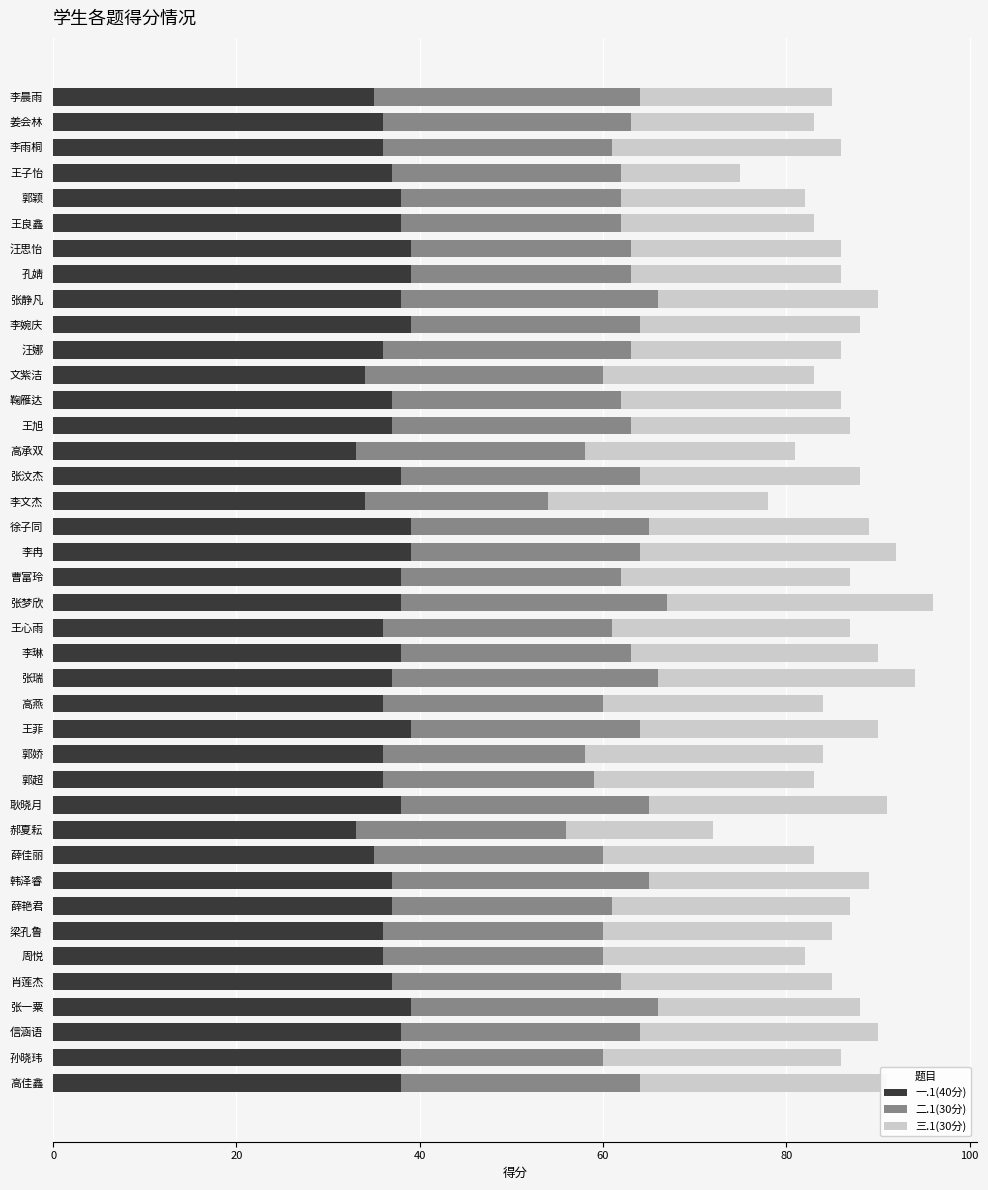

True or false: 一.1(40分) has a value of 36 at 王心雨.

True